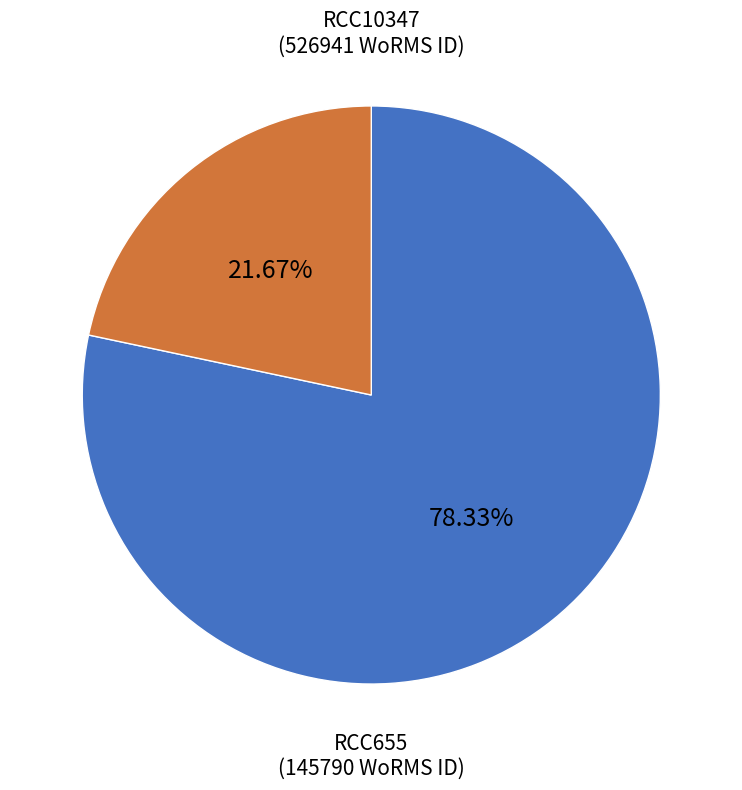

What portion of the pie excludes RCC10347?

21.7%